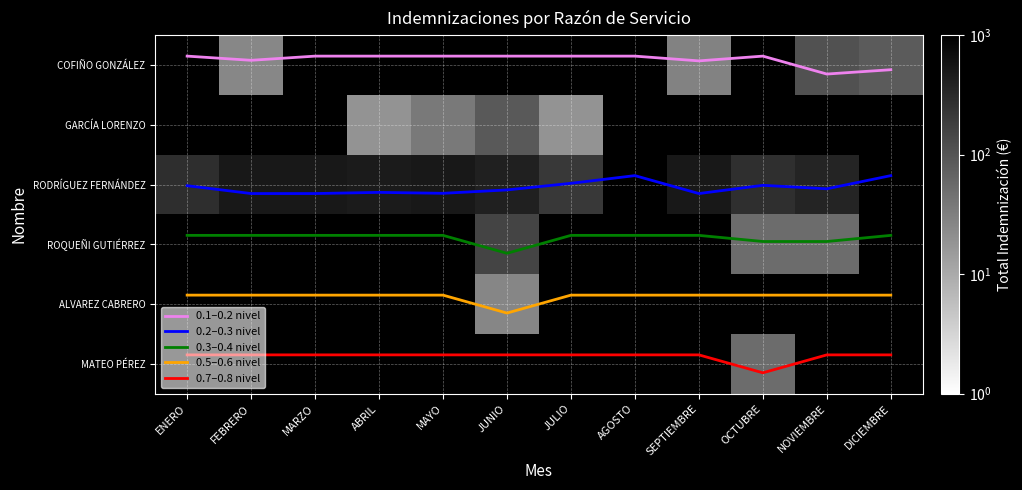

What is the sum of all 0.3–0.4 nivel values?

34.7